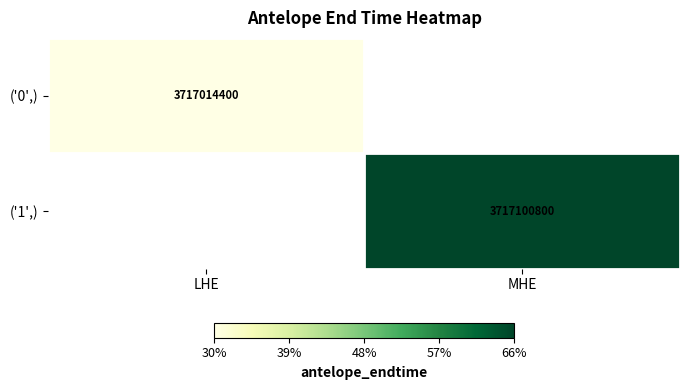

Is it true that ('0',) equals 2484003940 at LHE?

False